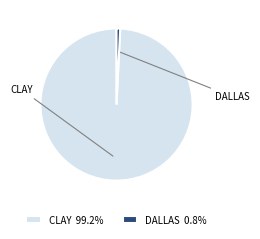

To the nearest percent, what is the average slice percentage?

50%